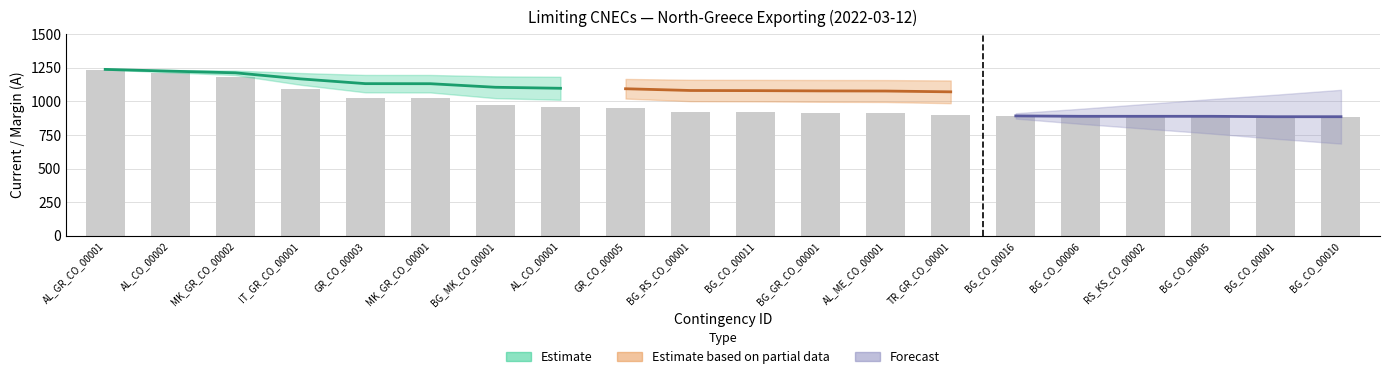

List the labels in order of I max (PRE) value, largest first.

AL_GR_CO_00001, AL_CO_00002, MK_GR_CO_00002, IT_GR_CO_00001, GR_CO_00003, MK_GR_CO_00001, BG_MK_CO_00001, AL_CO_00001, GR_CO_00005, BG_RS_CO_00001, BG_CO_00011, BG_GR_CO_00001, AL_ME_CO_00001, TR_GR_CO_00001, BG_CO_00016, BG_CO_00006, RS_KS_CO_00002, BG_CO_00005, BG_CO_00001, BG_CO_00010